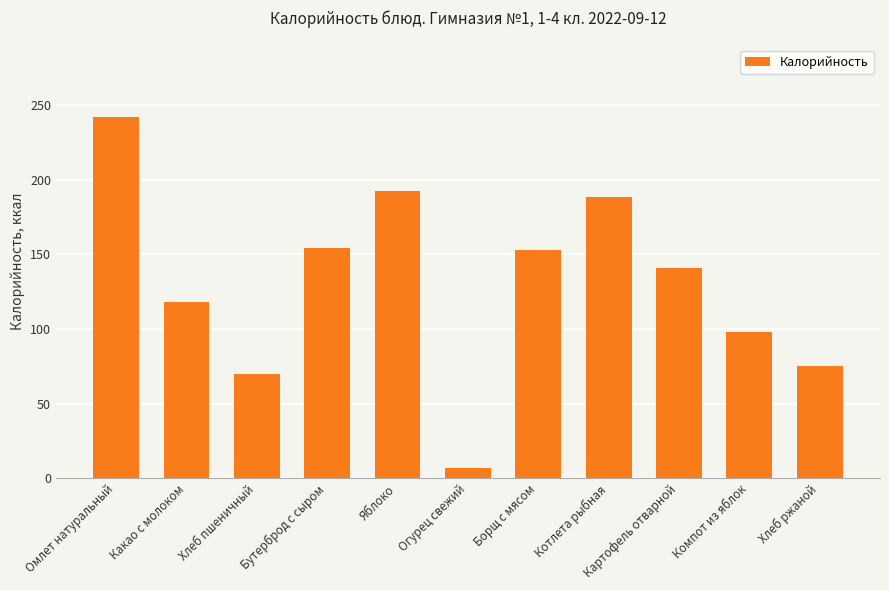

How many categories are shown in the chart?

11